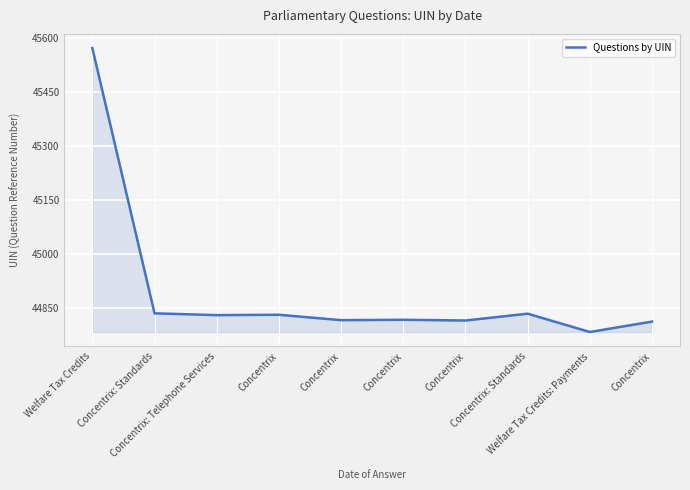

What is the difference between the values at Concentrix and Welfare Tax Credits: Payments?

33